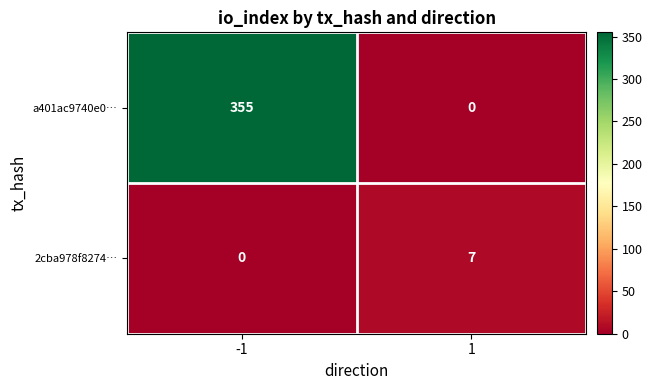

What is the average value of the 2cba978f8274… series?

4